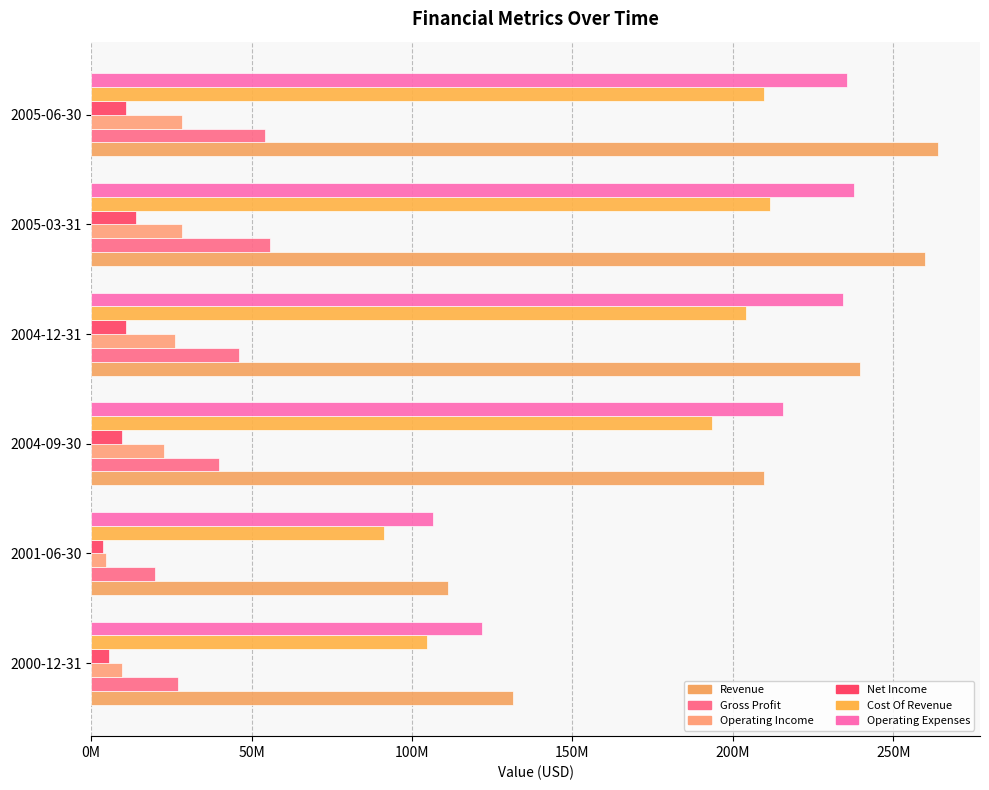

What position from the left is 2004-09-30?

3